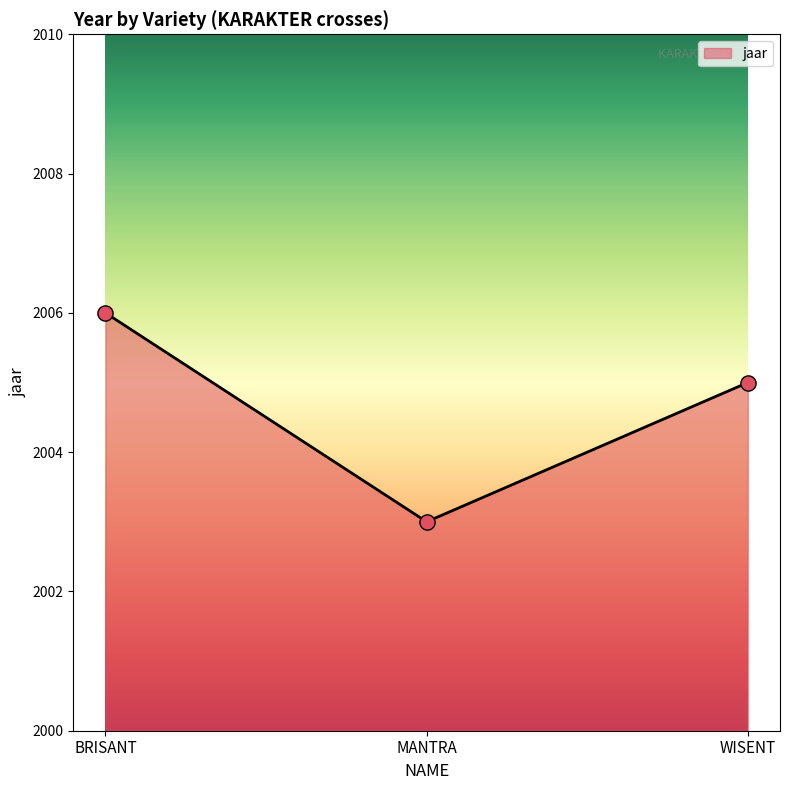

Which has a higher value, MANTRA or WISENT?

WISENT